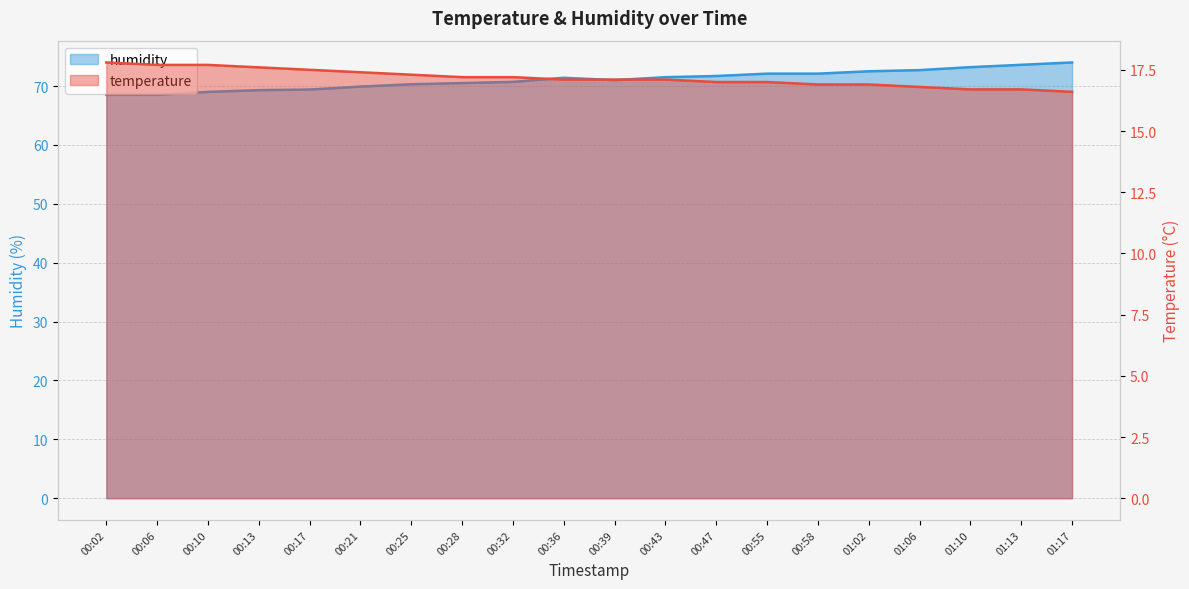

How many distinct data groups are displayed?

2